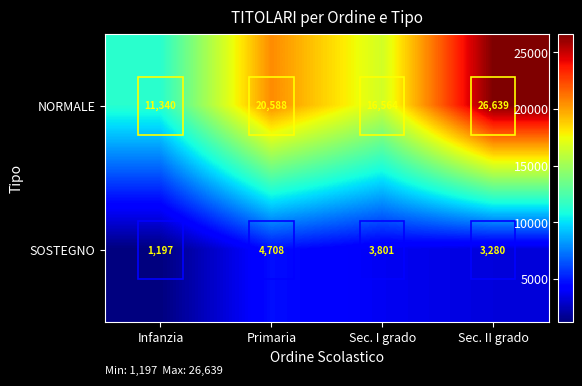

At Sec. I grado, list the series in order from smallest to largest.

SOSTEGNO, NORMALE